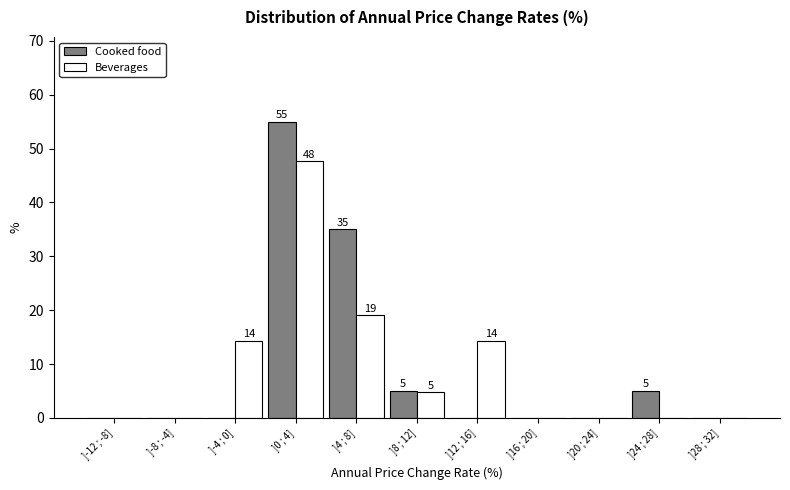

Where is Beverages nearest to the value 23?

]4 ; 8]